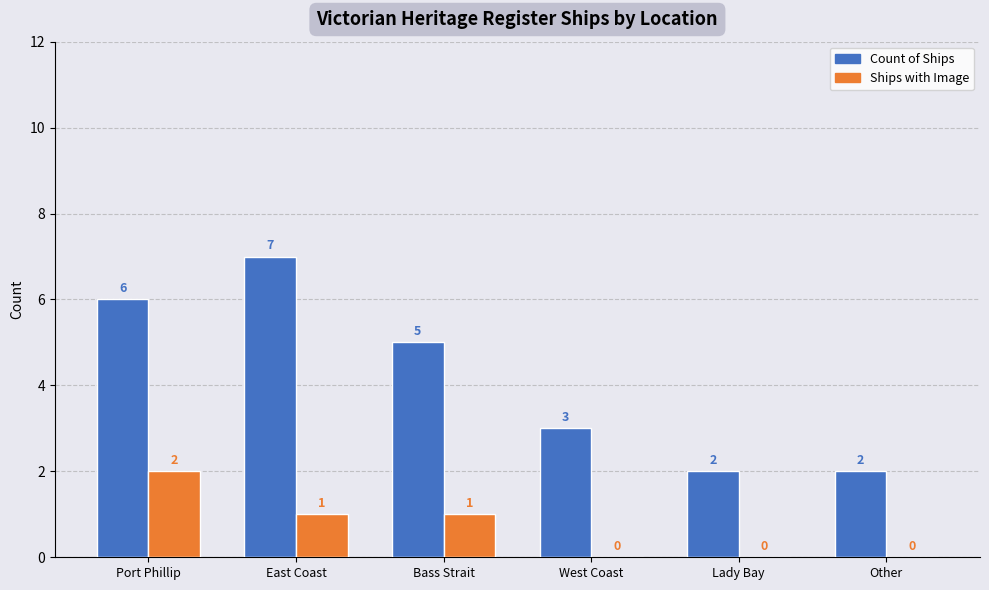

Which category has the highest value in the Ships with Image series?

Port Phillip